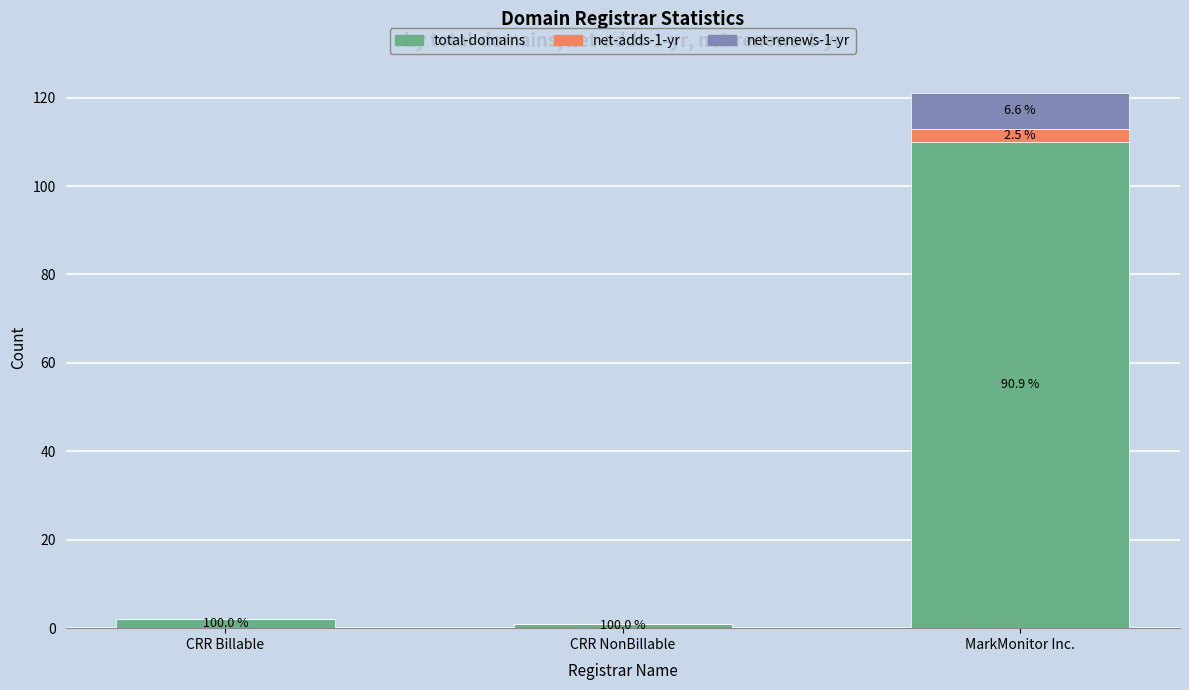

What are all the series names shown in the legend?

total-domains, net-adds-1-yr, net-renews-1-yr